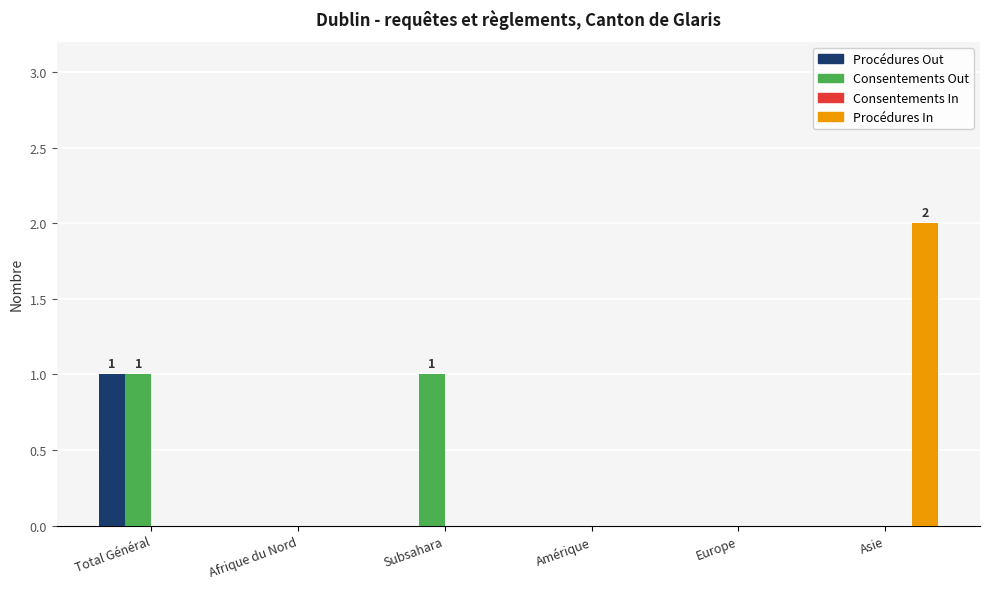

Are the bars grouped side by side (vs. stacked)?

Yes